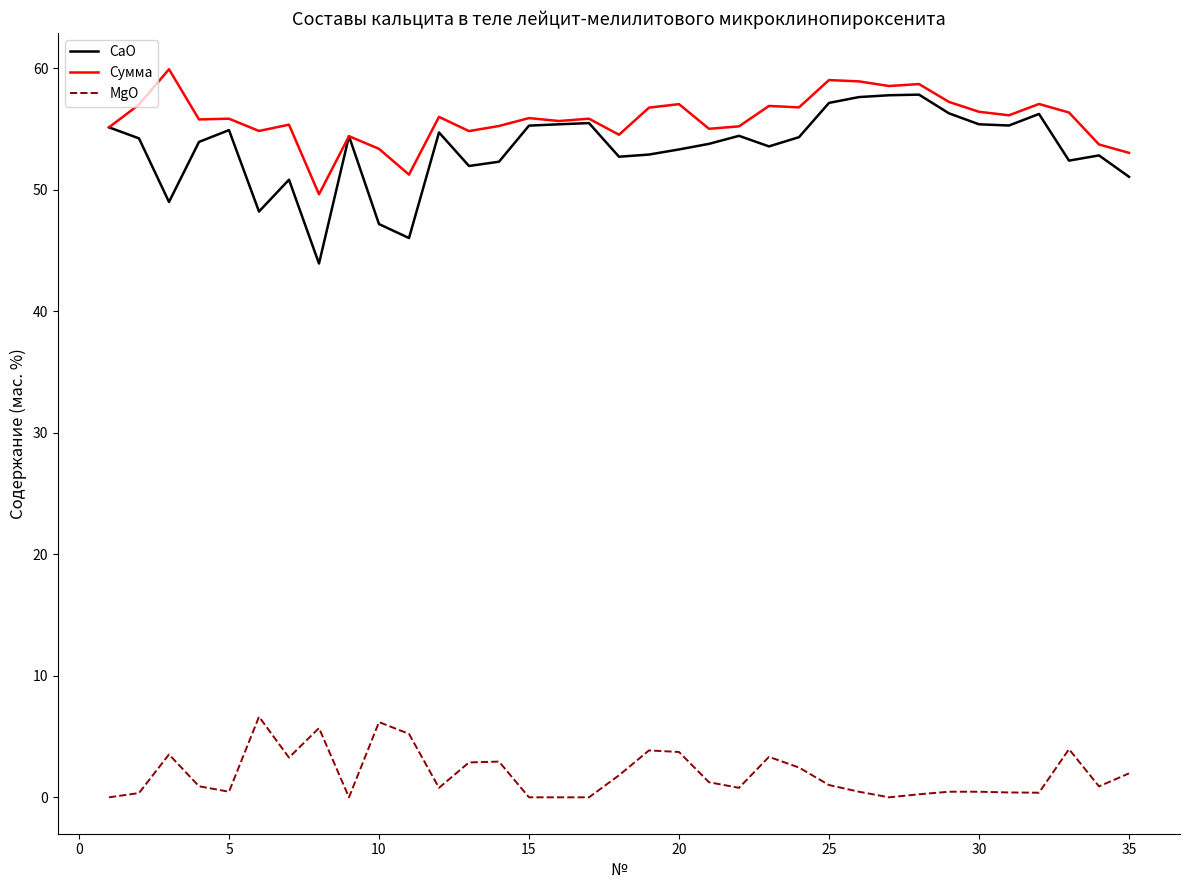

Which series has the largest range (max minus min)?

CaO